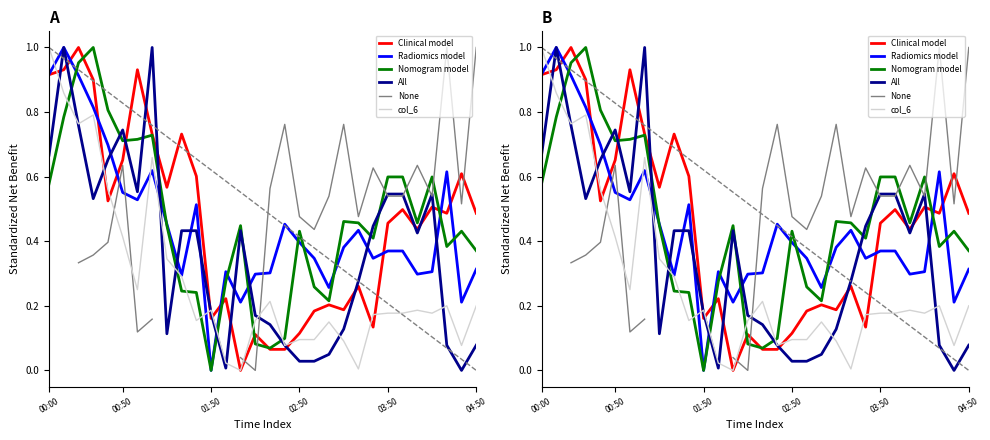

Which has a higher value, 15 or 04:50?

04:50